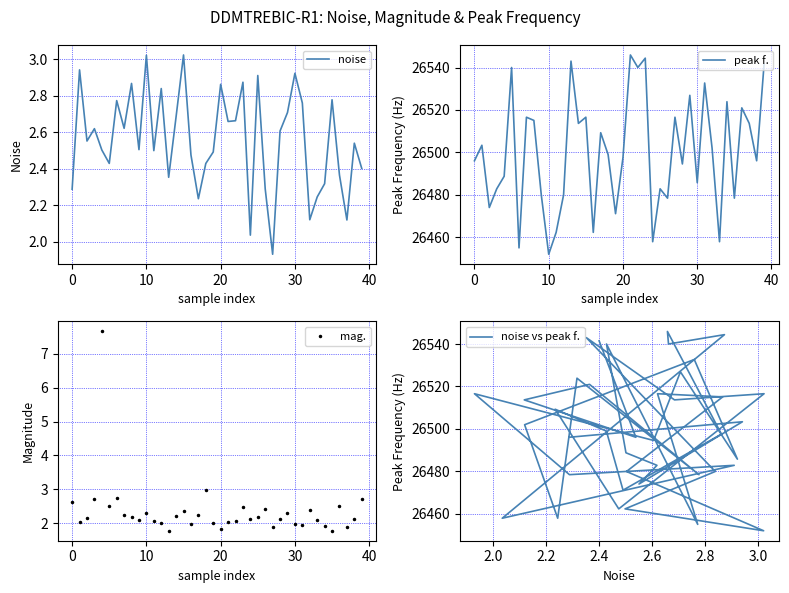

Is it true that noise vs peak f. equals 8044.0 at 50?

False